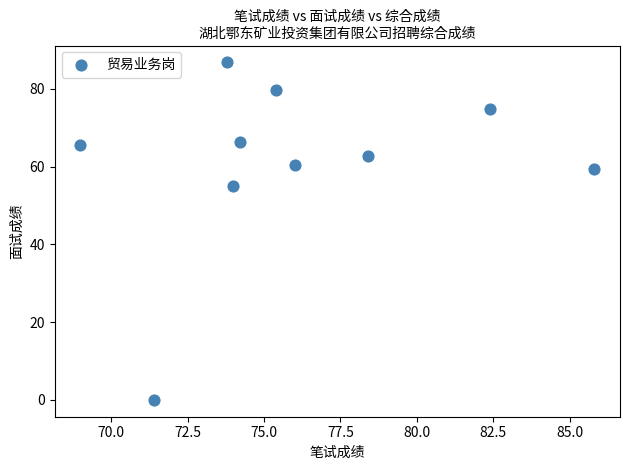

What is the average X value?

76.0